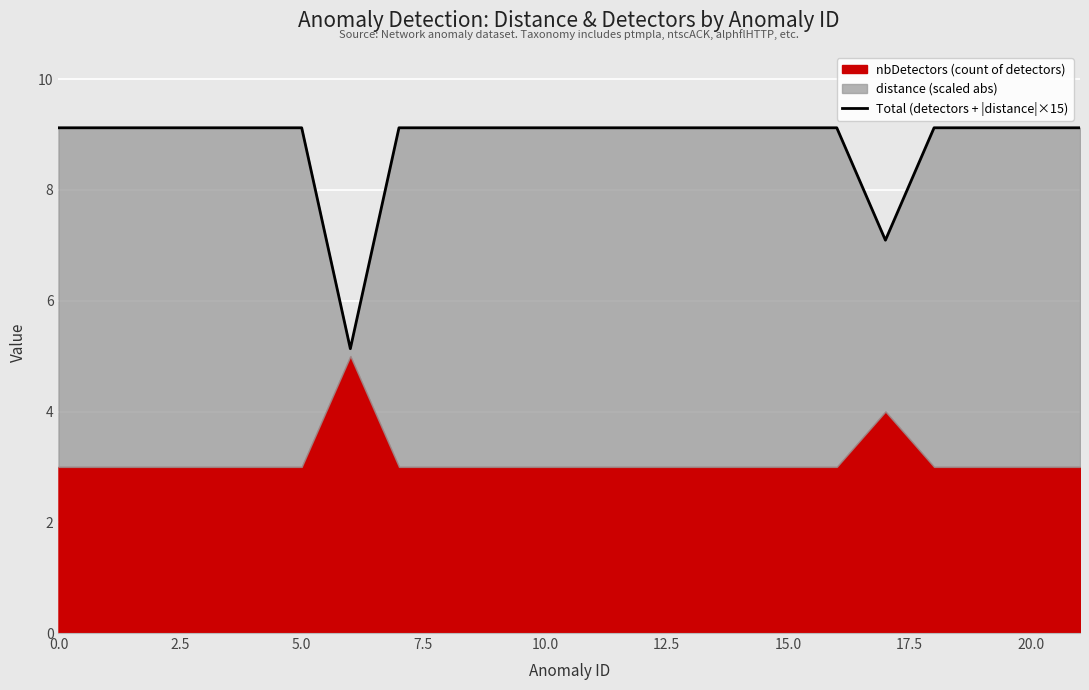

What is the sum of all values?

194.7